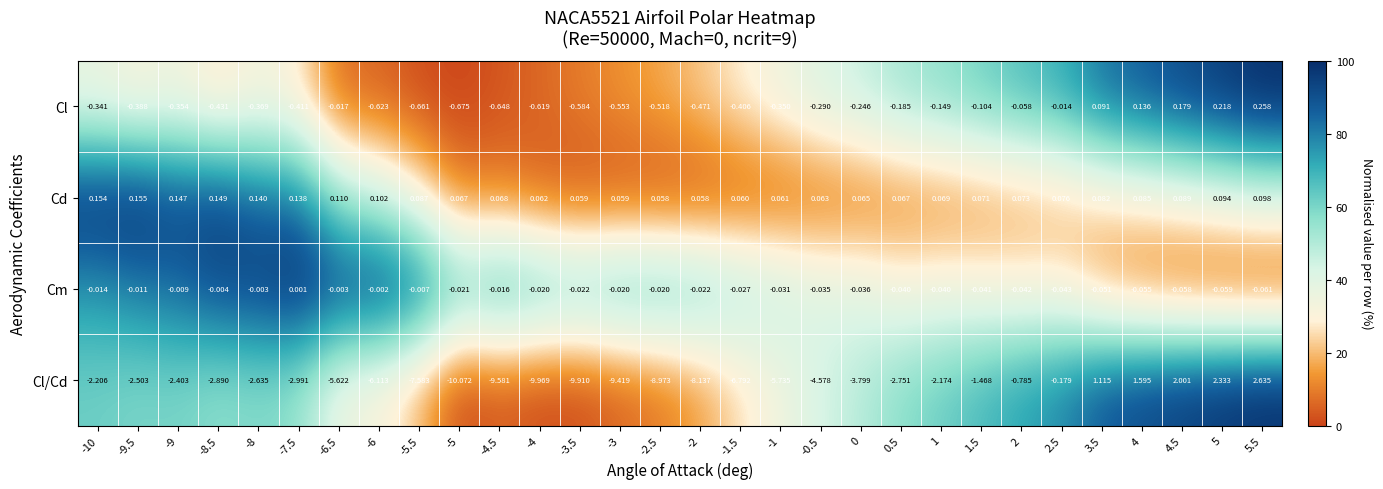

At -4, list the series in order from smallest to largest.

Cl/Cd, Cl, Cm, Cd